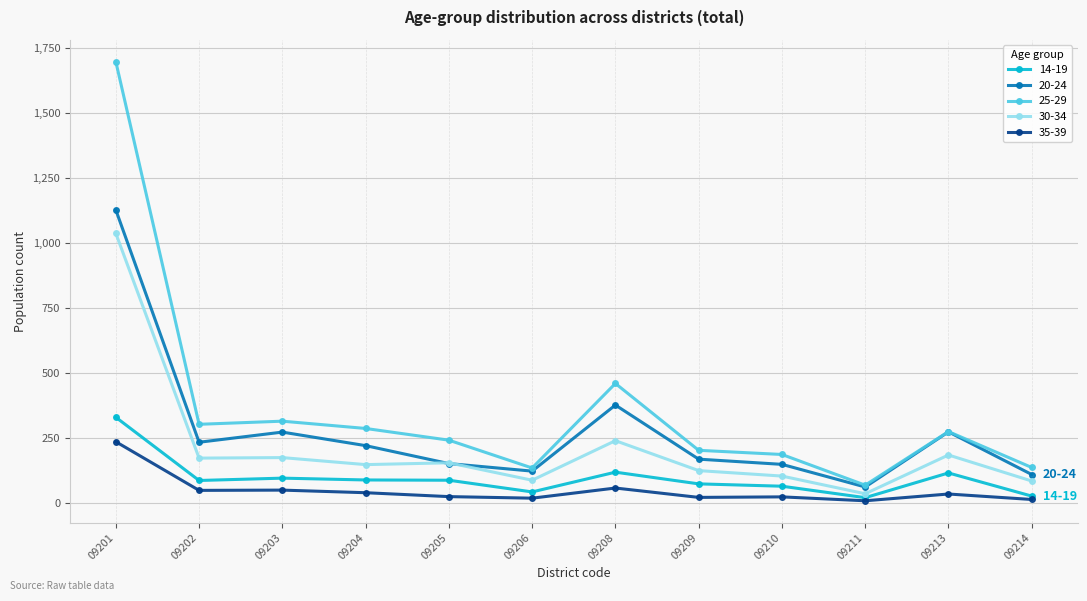

Rank the series by their maximum value, from highest to lowest.

25-29, 20-24, 30-34, 14-19, 35-39